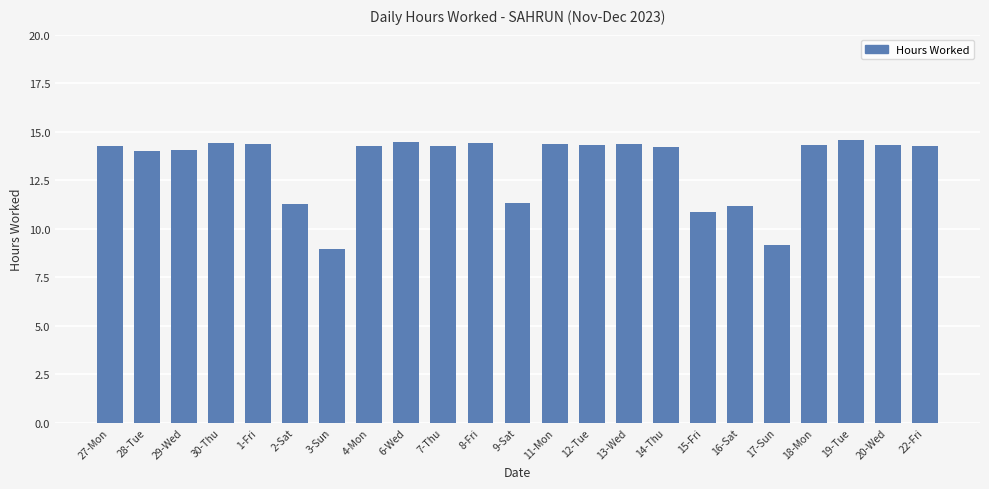

What is the ratio of the value at 1-Fri to the value at 17-Sun?

1.6